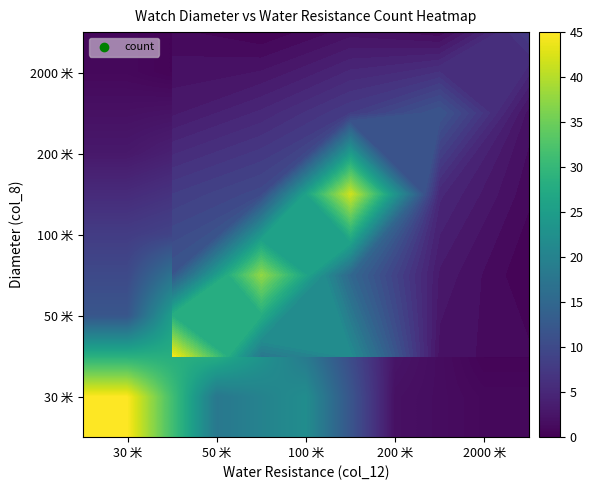

How many data points does each series have?

5